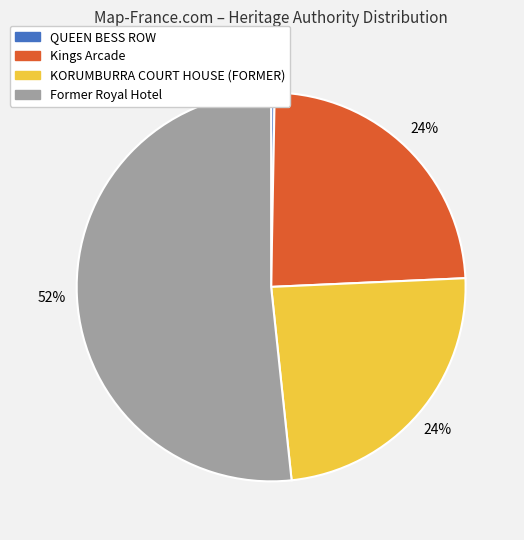

How many slices are in this pie chart?

4